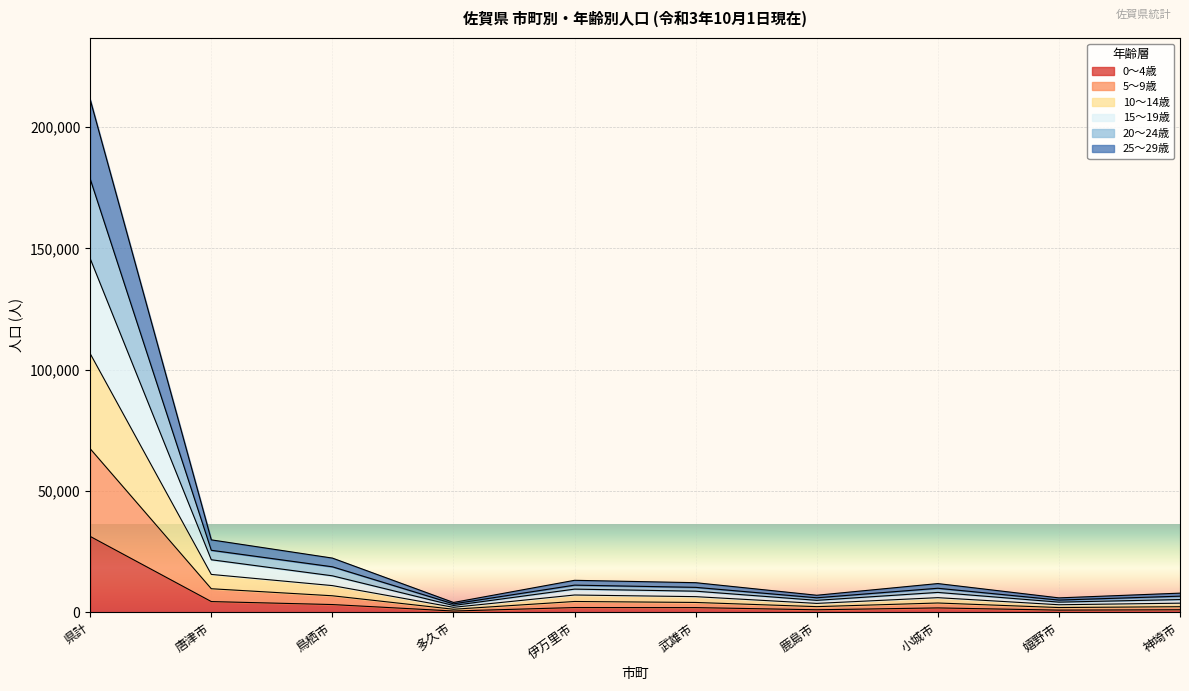

True or false: 25～29歳 has a value of 15472 at 武雄市.

False